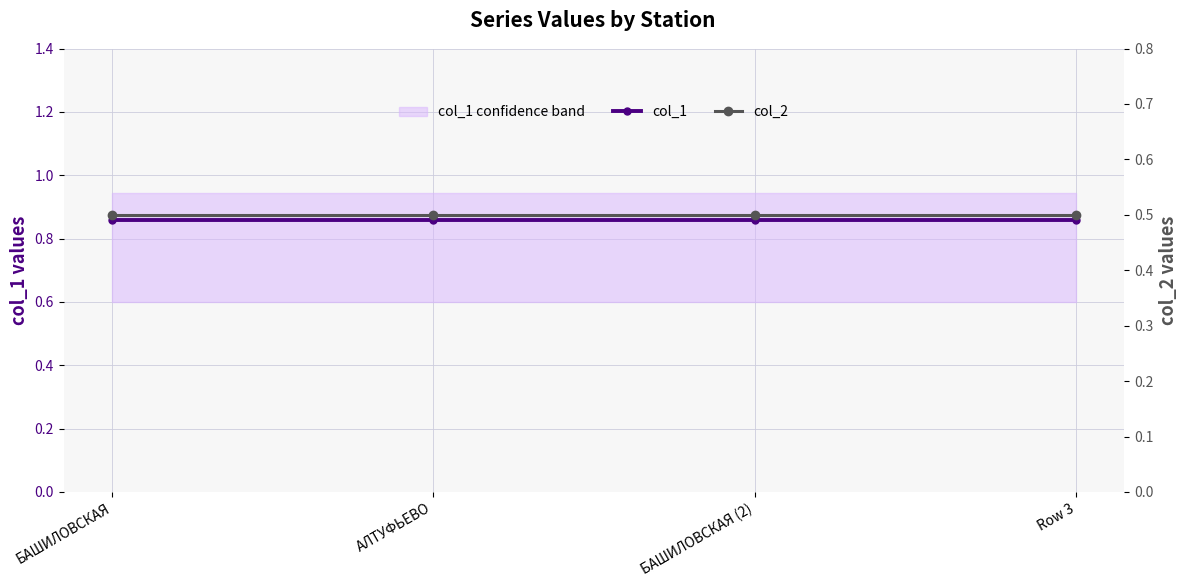

What is the minimum value for col_1?

0.9